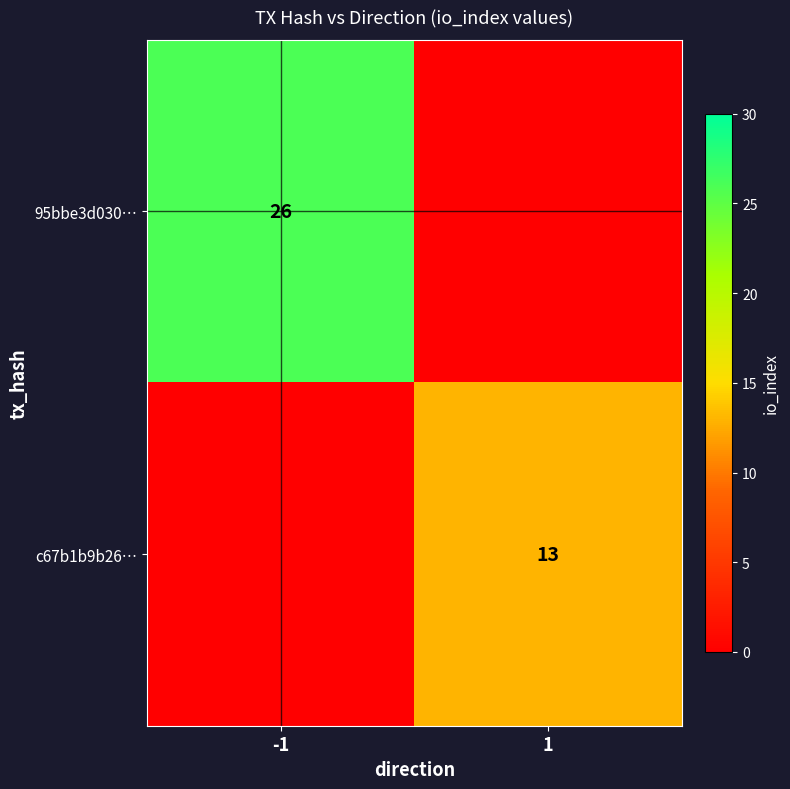

The value of 95bbe3d030… at -1 is 13. True or false?

False